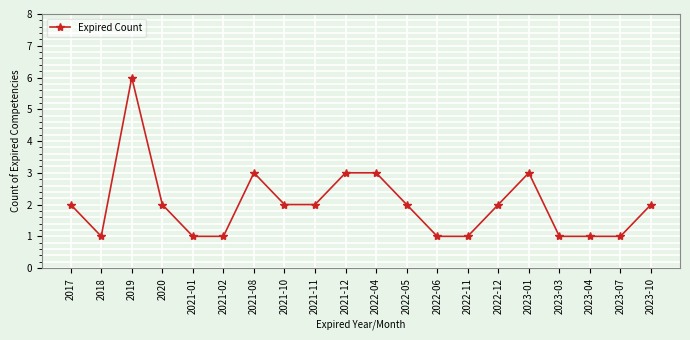

How many values are between 1 and 3?

19